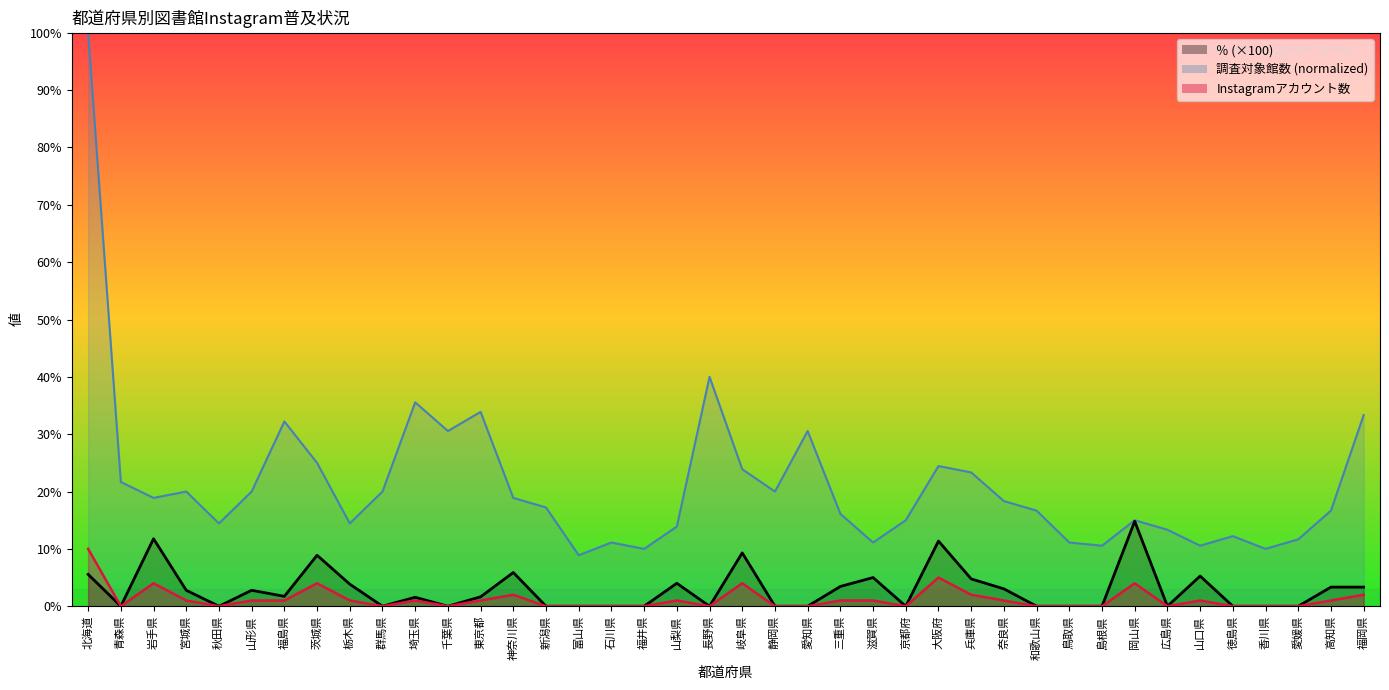

What is the value of the Instagramアカウント数 point at the 6th from the left?

1.0